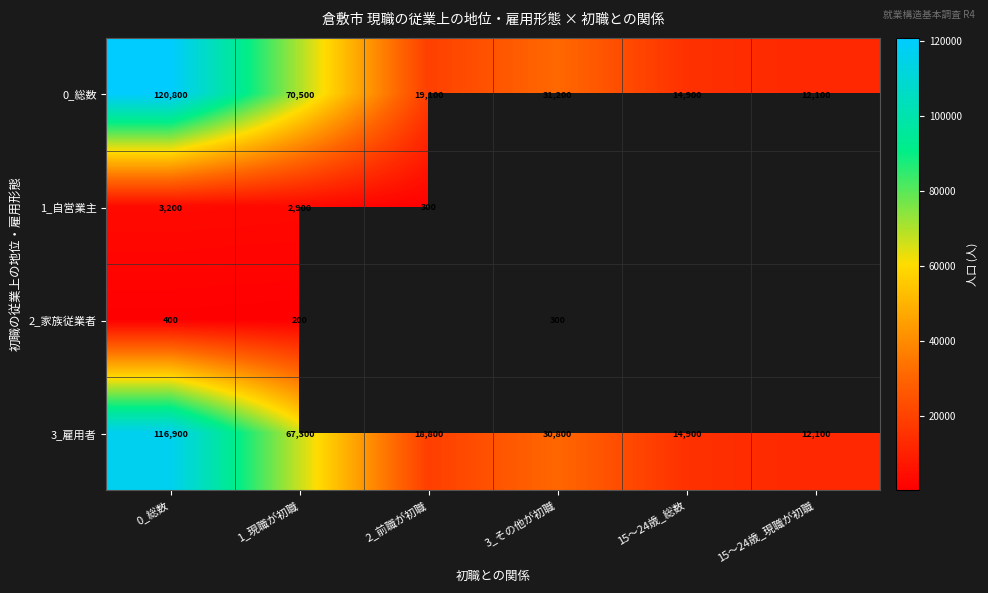

What is the difference between the highest and lowest values at 3_その他が初職?

30900.0